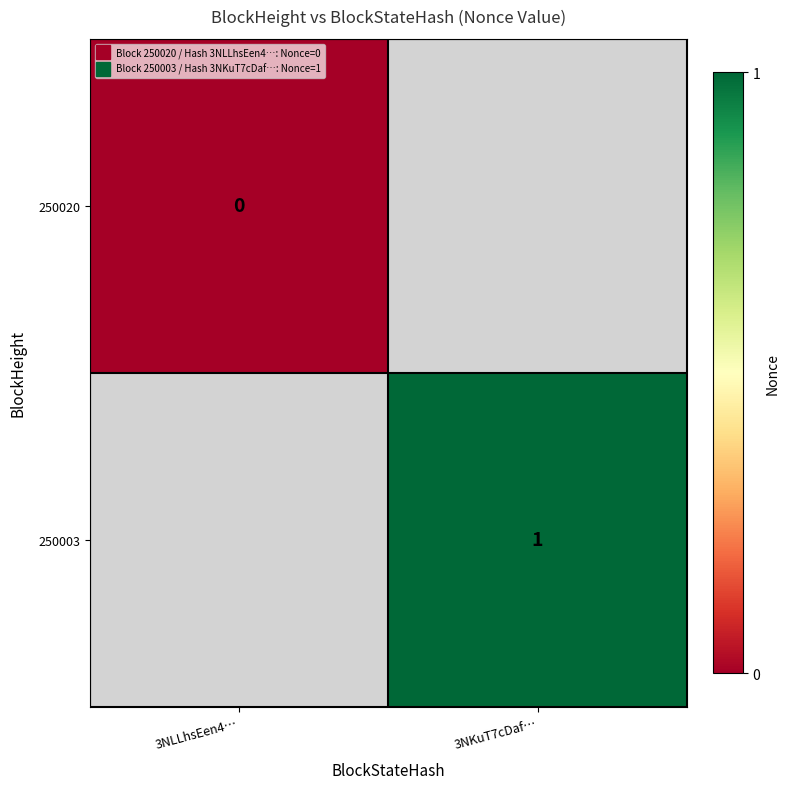

At which label is 250020 closest to 0?

3NLLhsEen4…